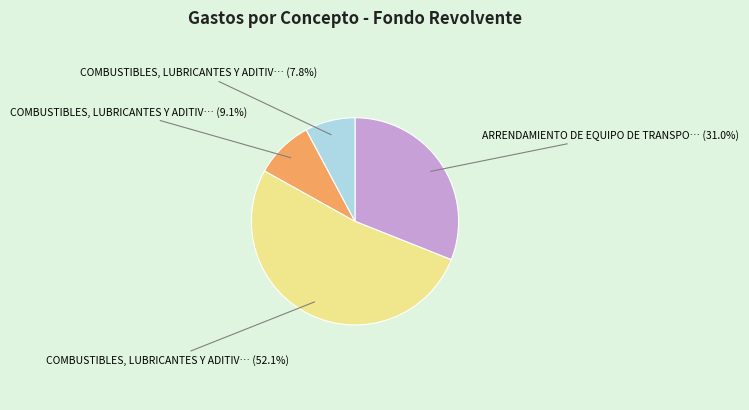

Is there a majority slice in this chart?

Yes